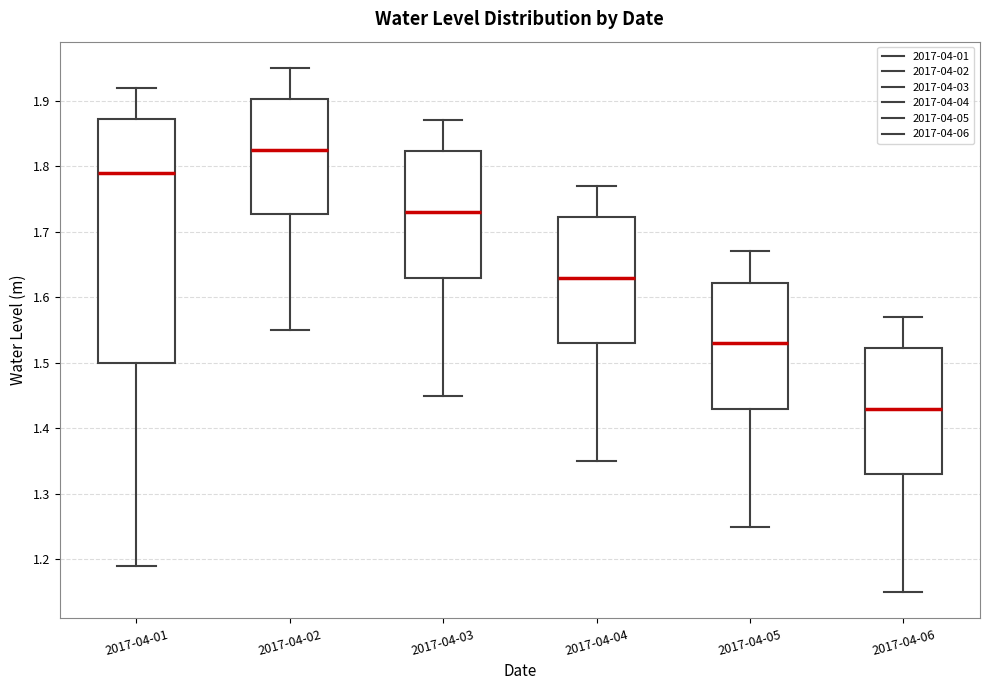

Which box has the highest median line?

2017-04-02